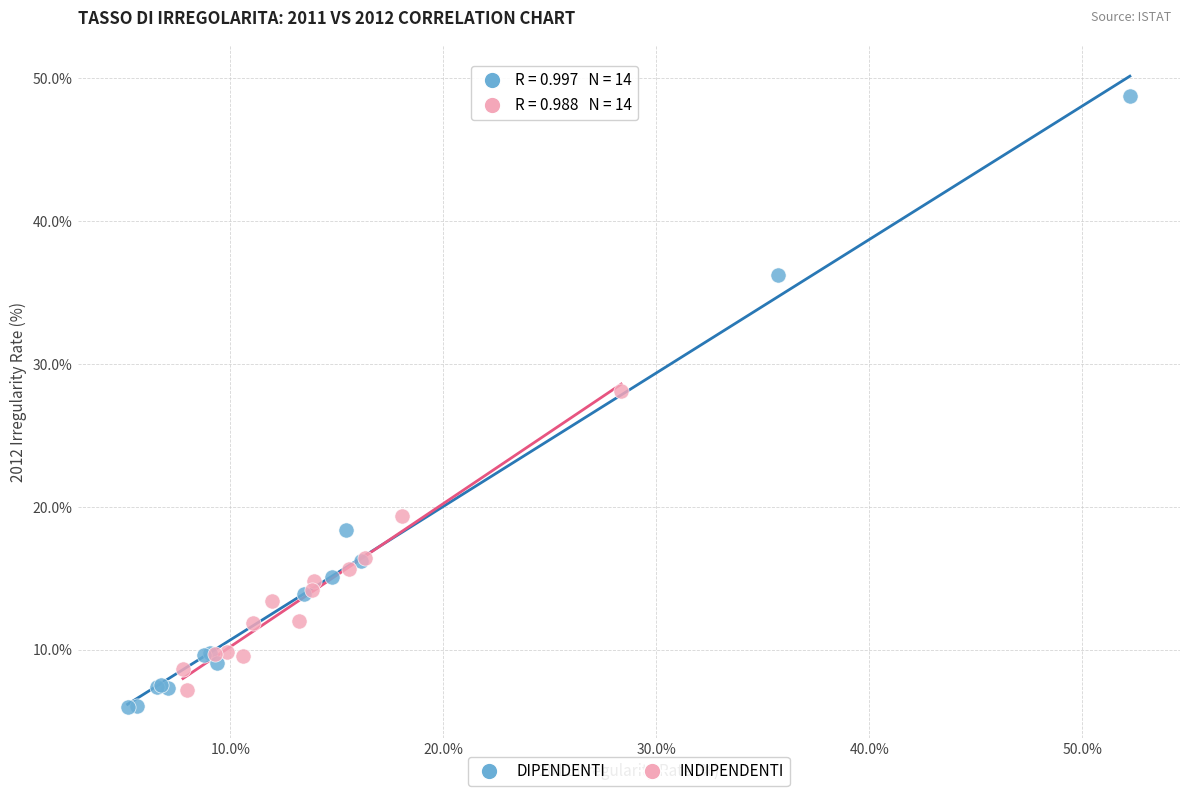

Which series has the widest spread of Y values?

DIPENDENTI